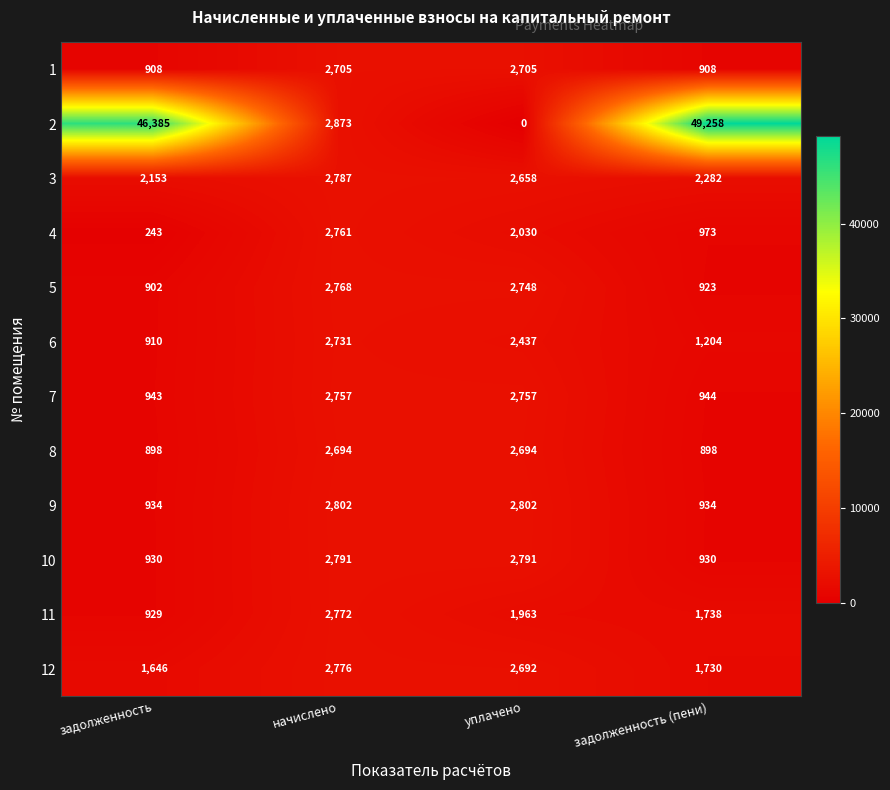

How many distinct data groups are displayed?

12